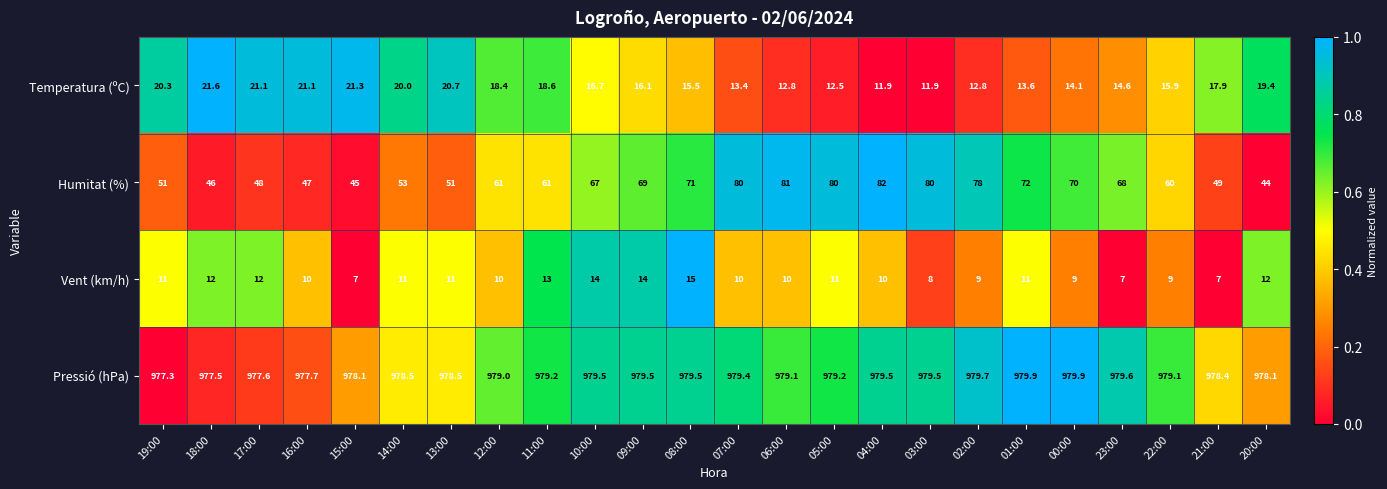

What value does the Temperatura (ºC) series have at 11:00?

18.6